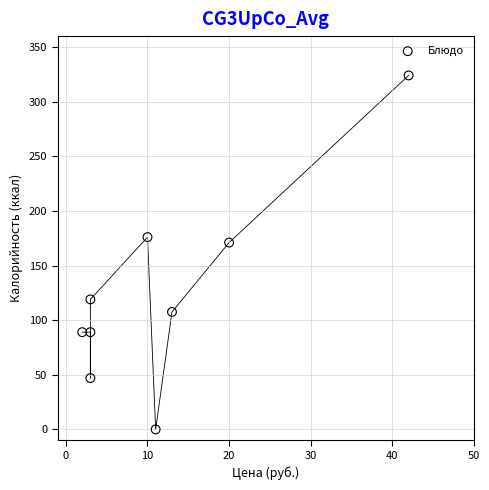

What is the average X value?

11.9